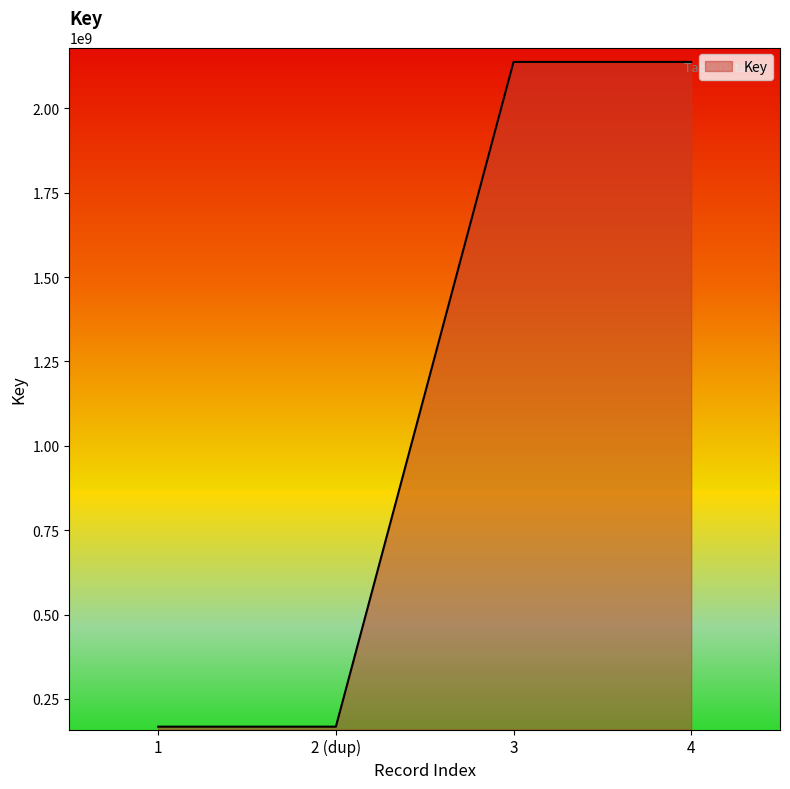

What is the difference between the values at 2 (dup) and 4?

1969829821